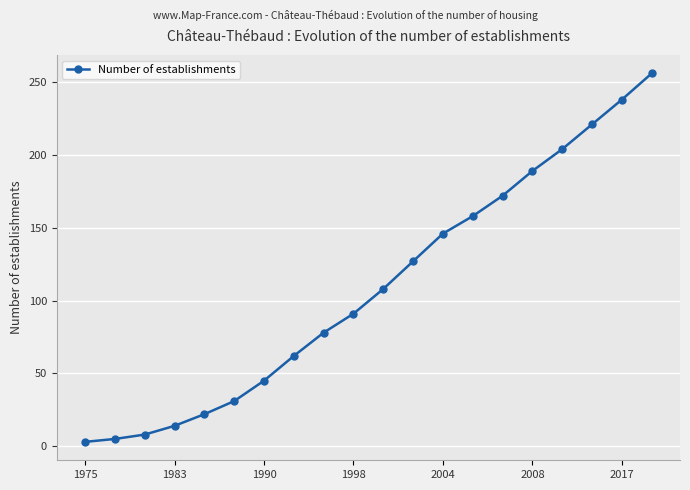

What is the greatest value displayed?

256